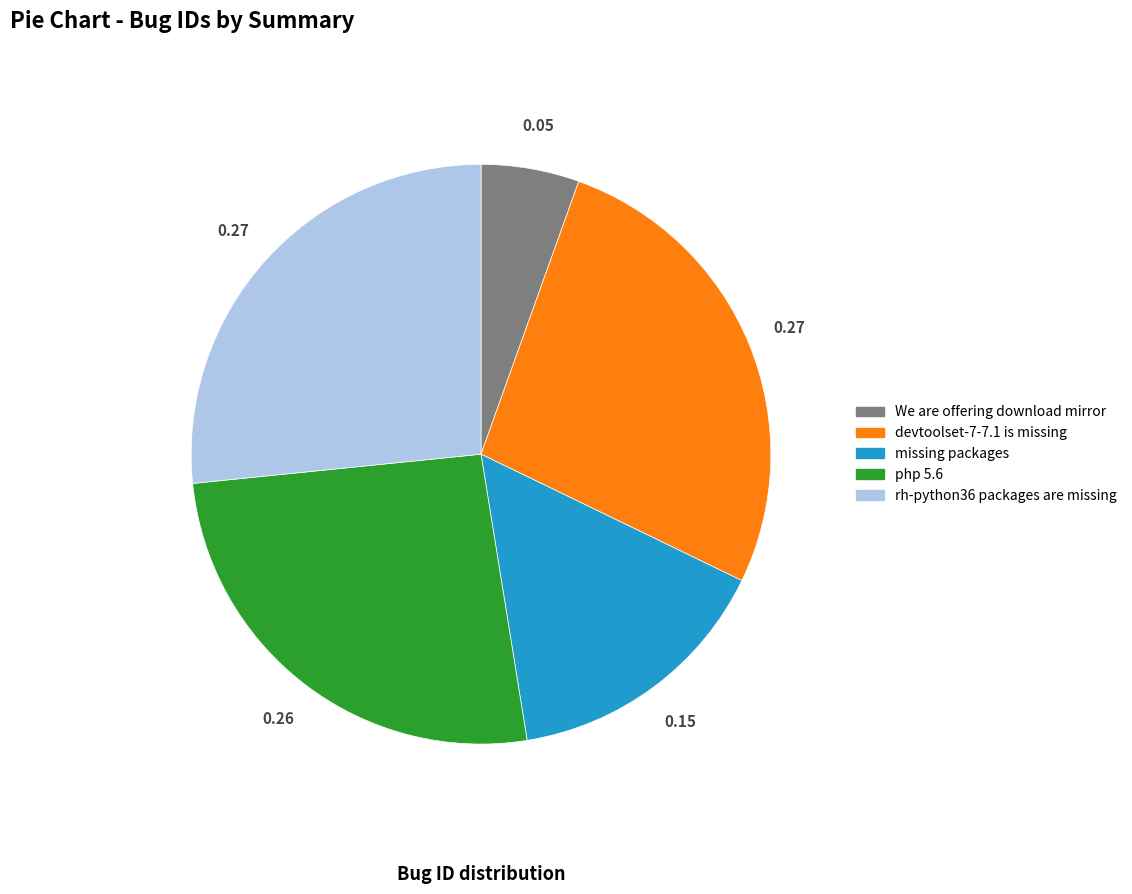

Do devtoolset-7-7.1 is missing and We are offering download mirror together represent more than half of the pie?

No